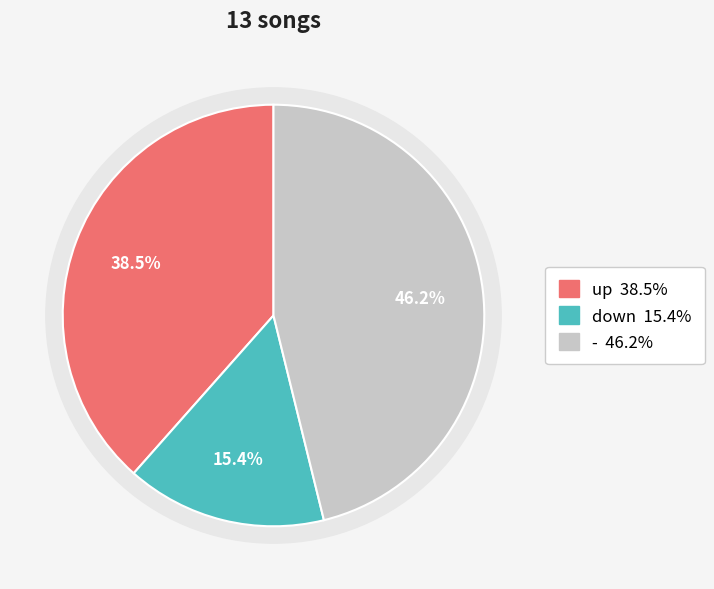

What percentage is the up slice, to the nearest percent?

38%